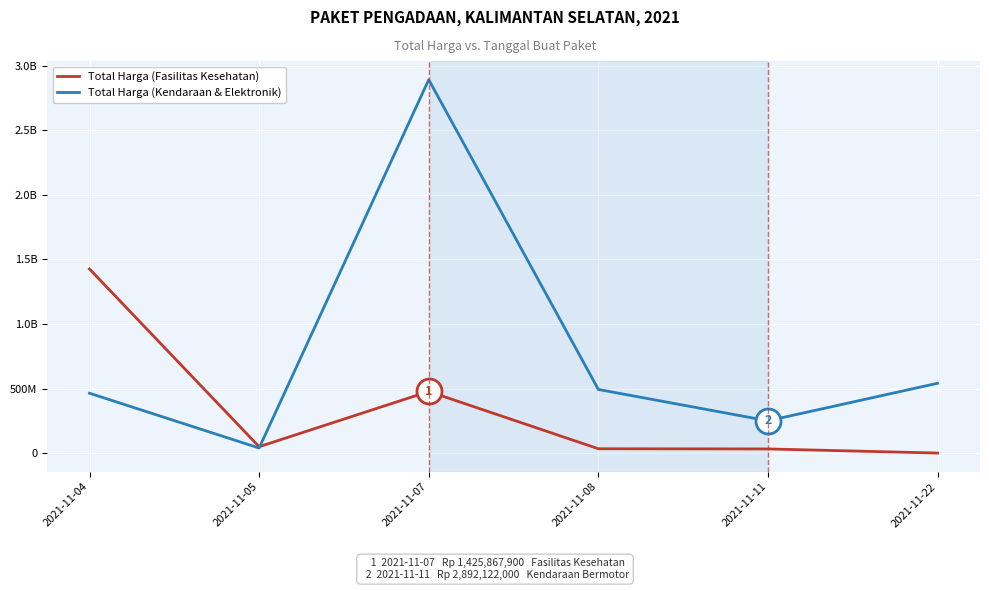

What are all the series names shown in the legend?

Total Harga (Fasilitas Kesehatan), Total Harga (Kendaraan & Elektronik)